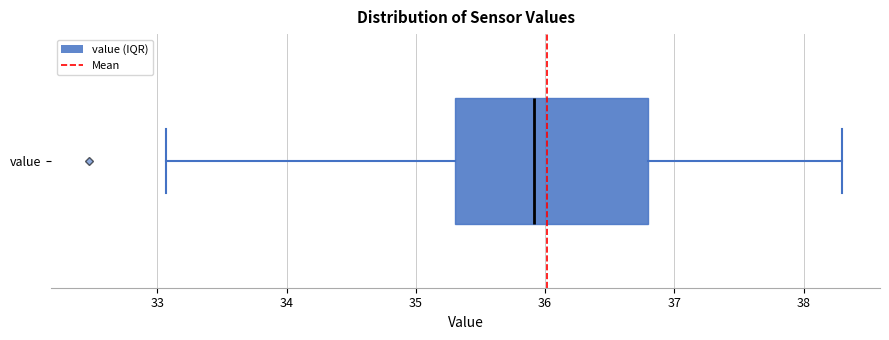

Transcribe this box plot: give where the median line is, the range the box spans, and where the two whiskers end, as read against the x-axis. The values are not printed on the chart, so give them approximately, as read against the axis.

median 35.9, box 35.3 to 36.8, whiskers 33.1 to 38.3